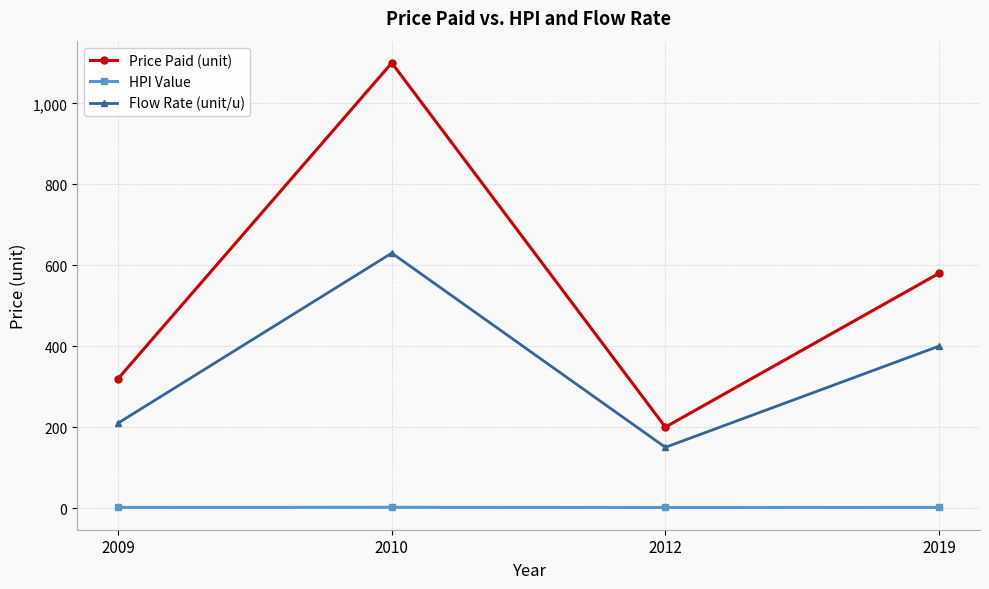

How many Flow Rate (unit/u) values are between 210 and 630?

3